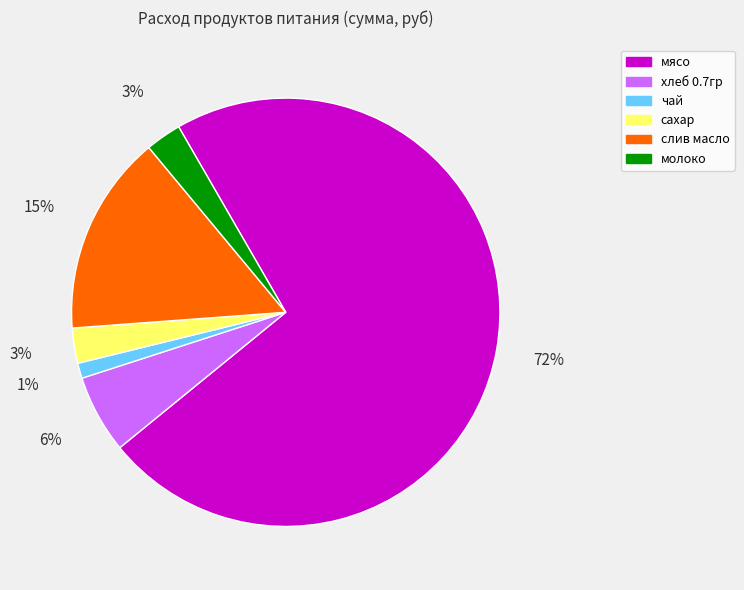

To the nearest percent, what is the average slice percentage?

17%